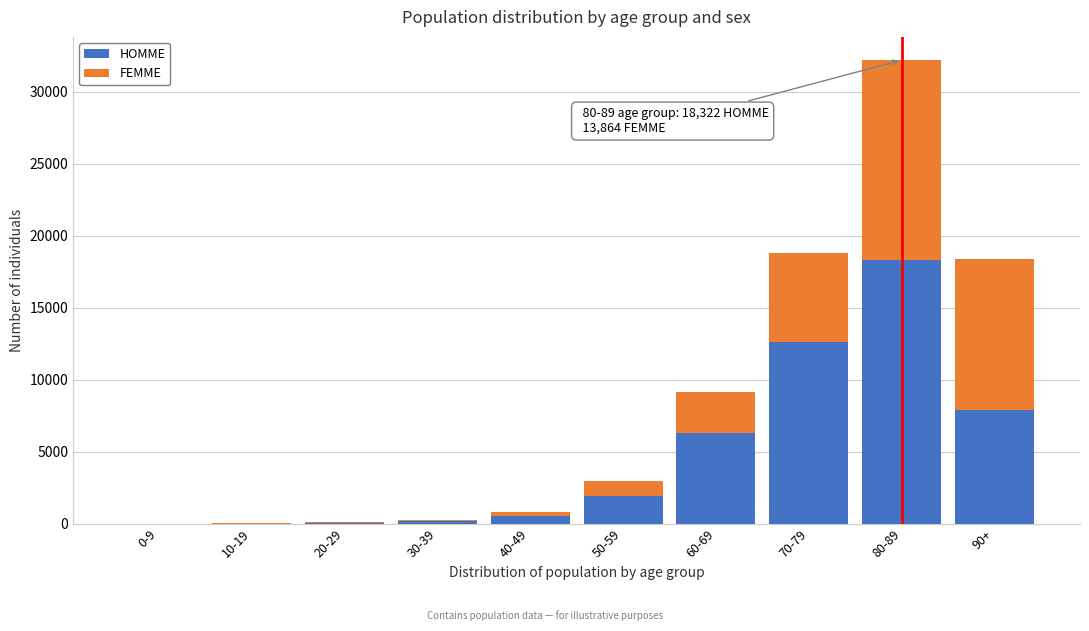

What is the sum of all HOMME values?

47710